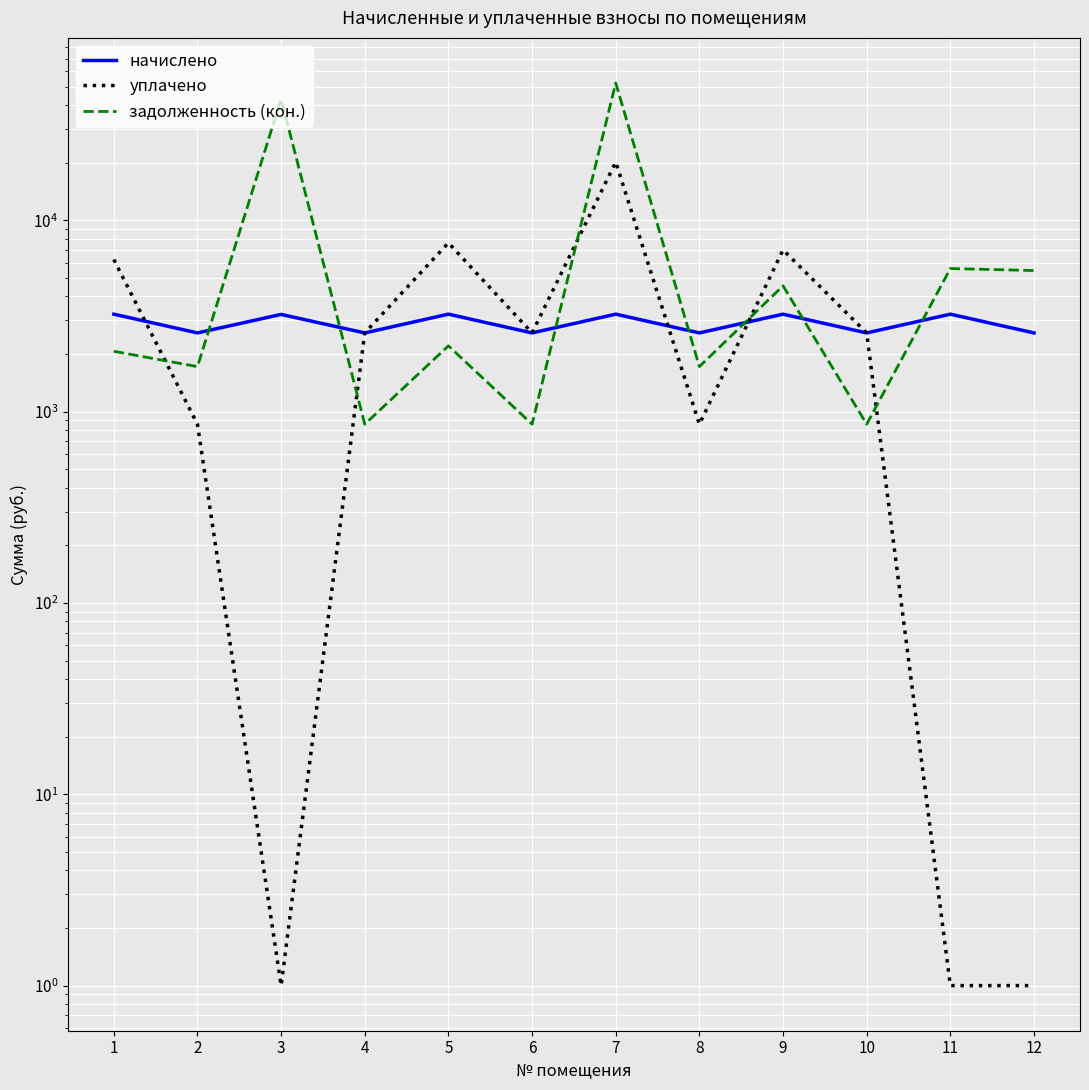

Which has a higher value, 11 or 3?

11